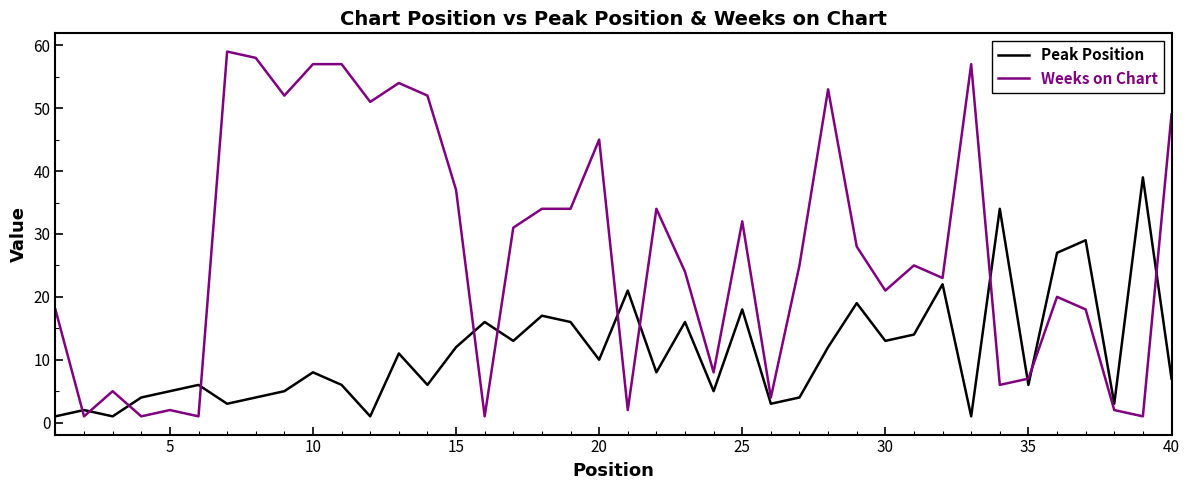

Which series has the largest range (max minus min)?

Weeks on Chart